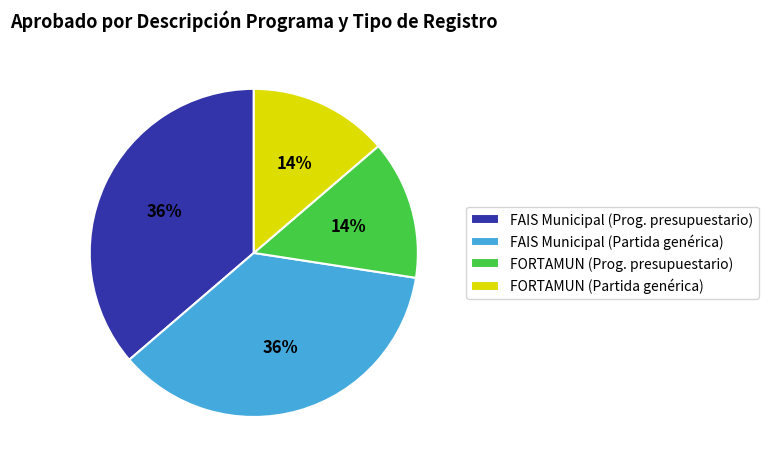

To the nearest percent, what is the combined percentage of FAIS Municipal (Partida genérica) and FORTAMUN (Prog. presupuestario)?

50%